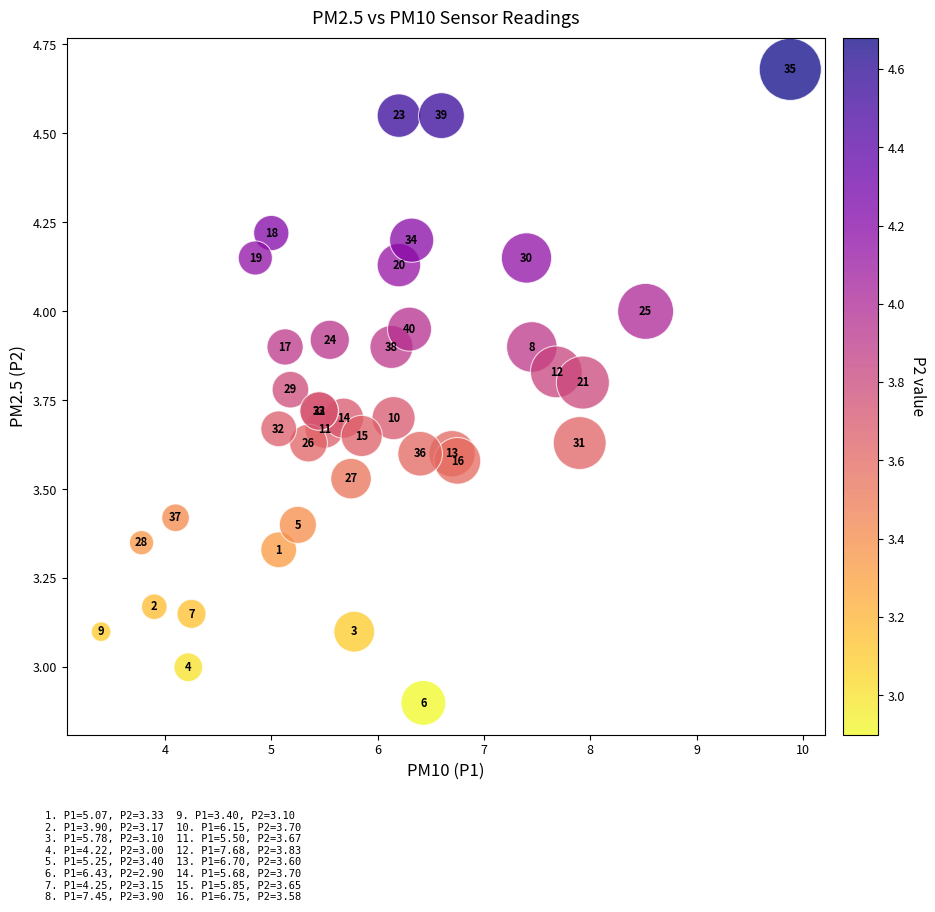

What Y value in the scatter plot is closest to 3?

3.0